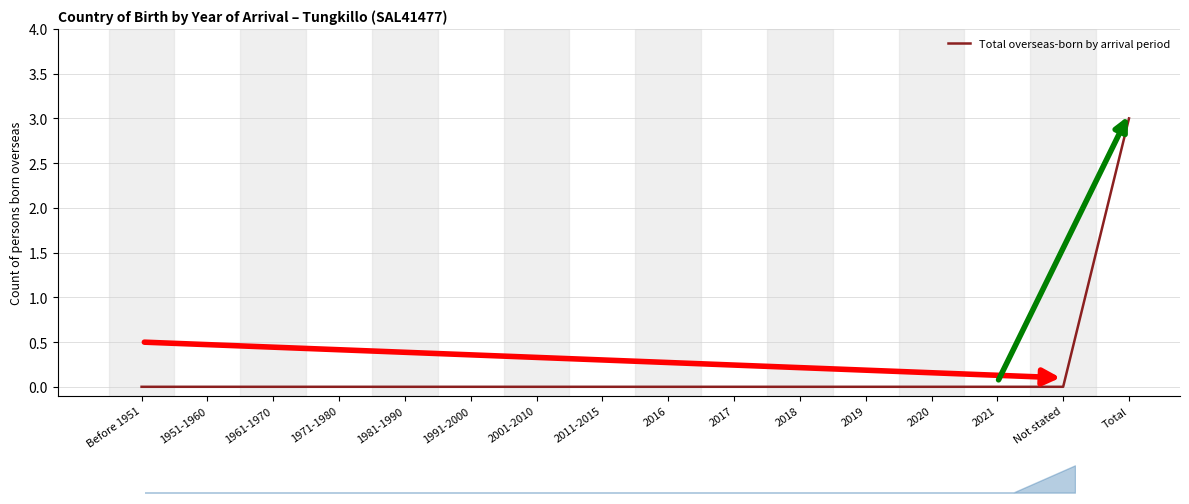

At which label is the value closest to 1?

Before 1951